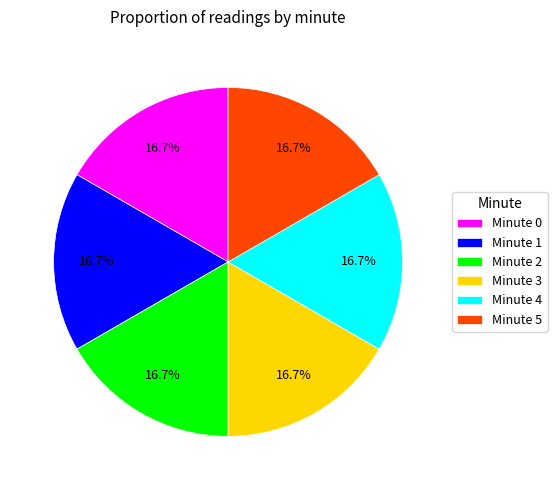

What percentage is NOT represented by Minute 5?

83.3%